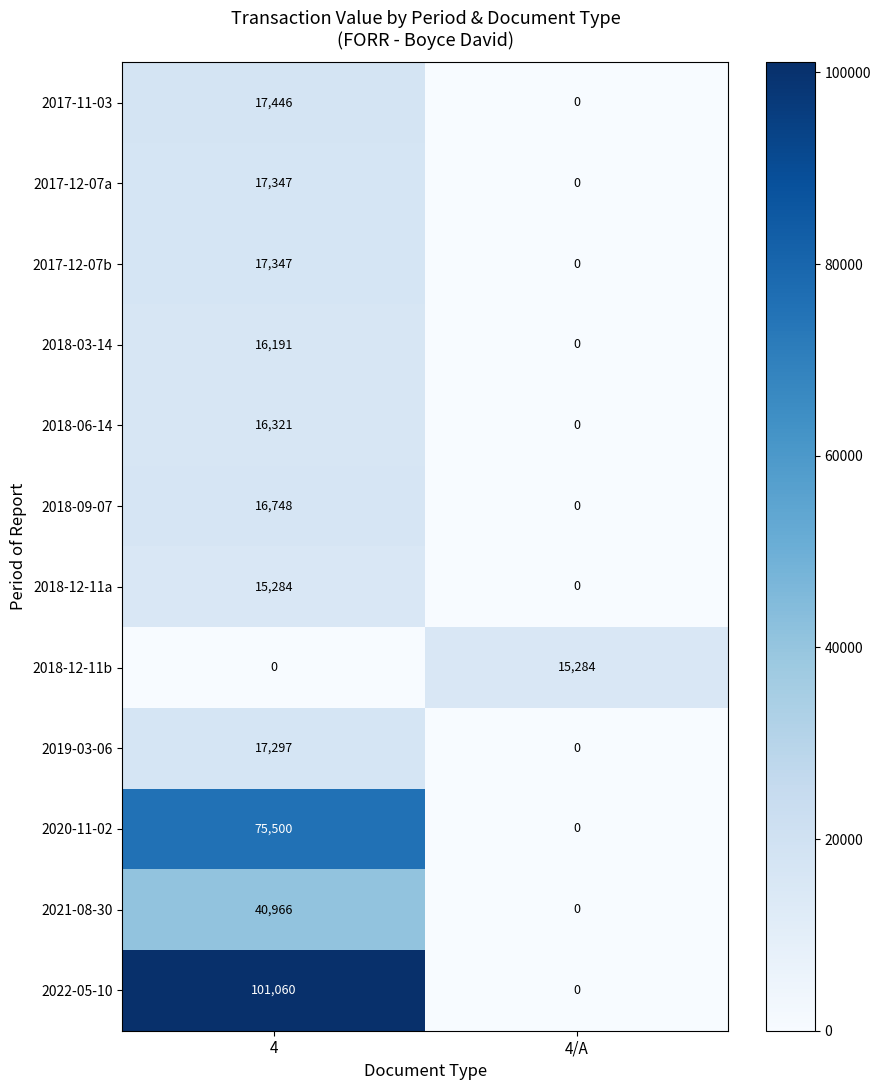

What is the sum of all 2018-06-14 values?

16321